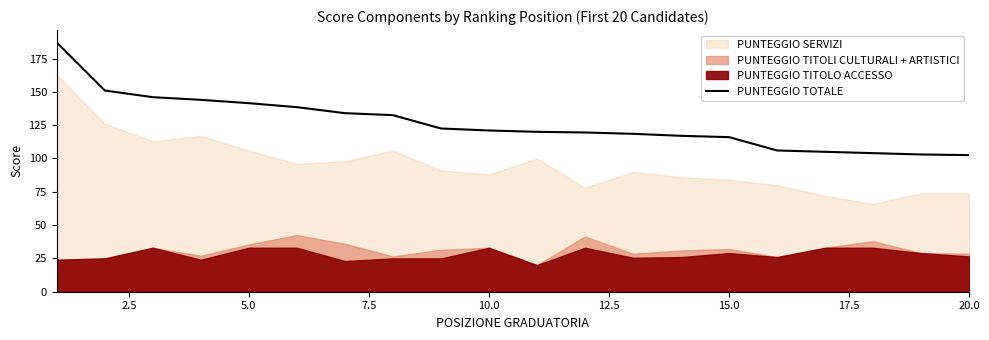

What is the greatest value displayed?

187.0